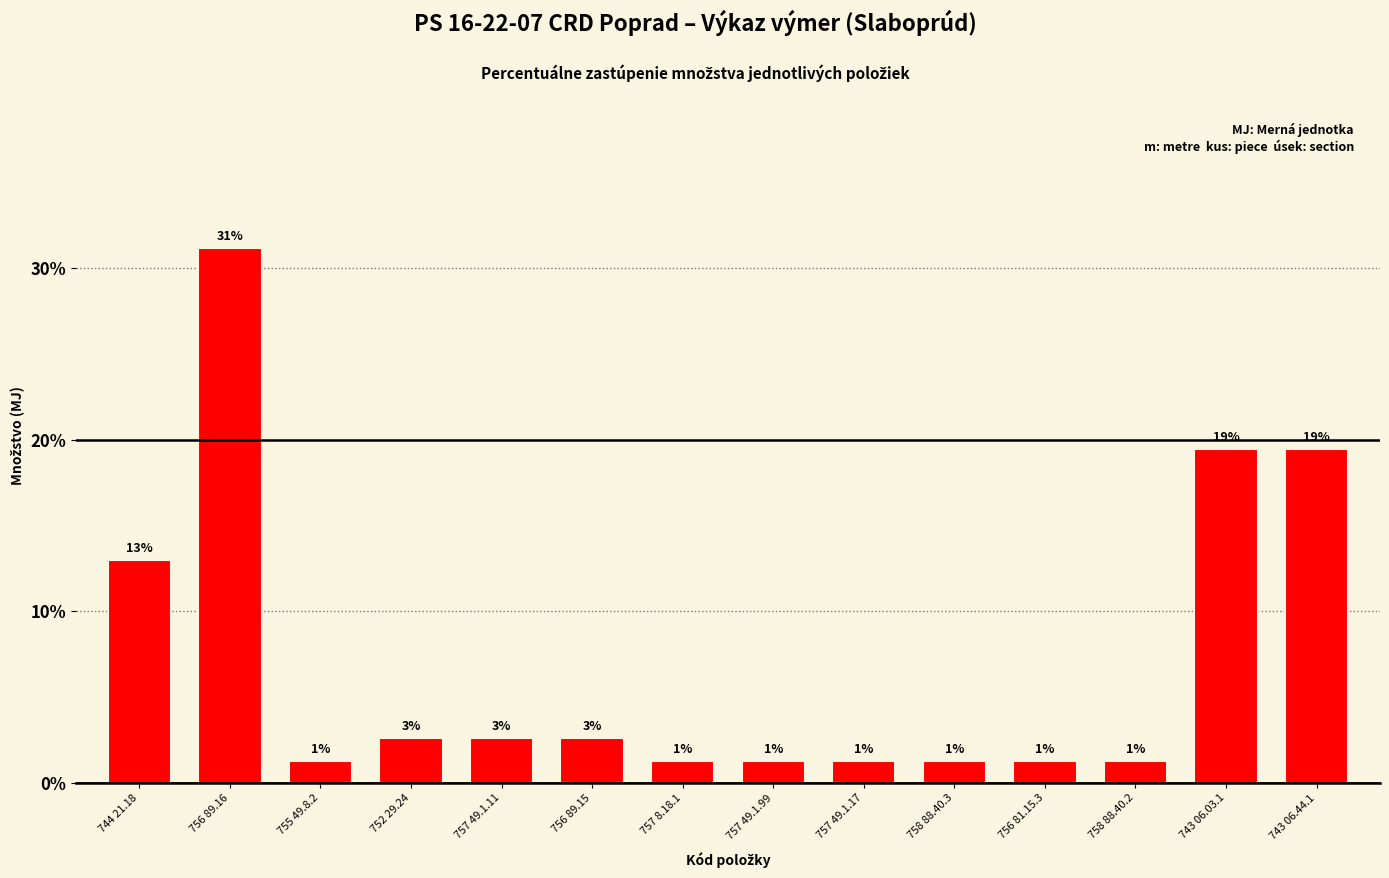

Are the bars horizontal?

No